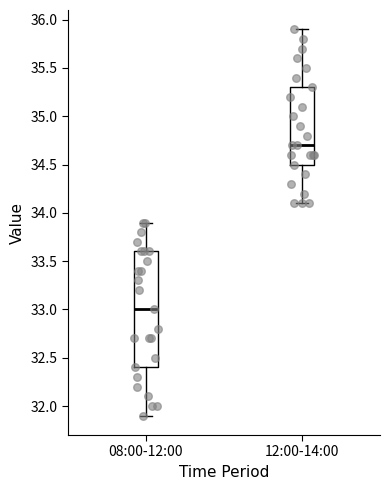

Reading left to right, transcribe this box plot: for each box, give where its median line is, the range the box spans, and where its two whiskers end, as read against the y-axis. The values are not printed on the chart, so give them approximately, as read against the axis.

08:00-12:00: median 33.0, box 32.4 to 33.6, whiskers 31.9 to 33.9
12:00-14:00: median 34.7, box 34.5 to 35.3, whiskers 34.1 to 35.9